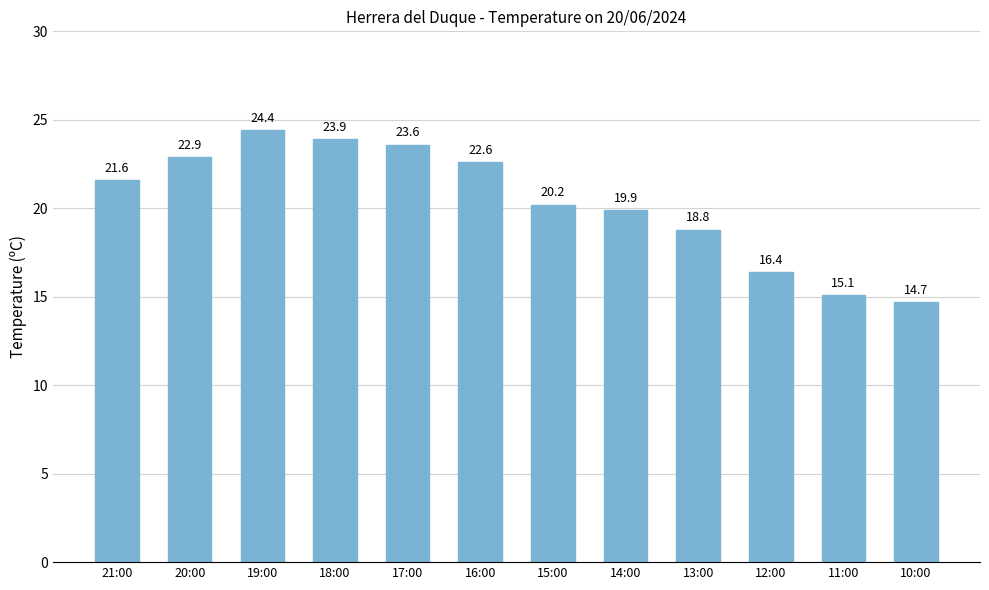

What is the smallest value displayed?

14.7